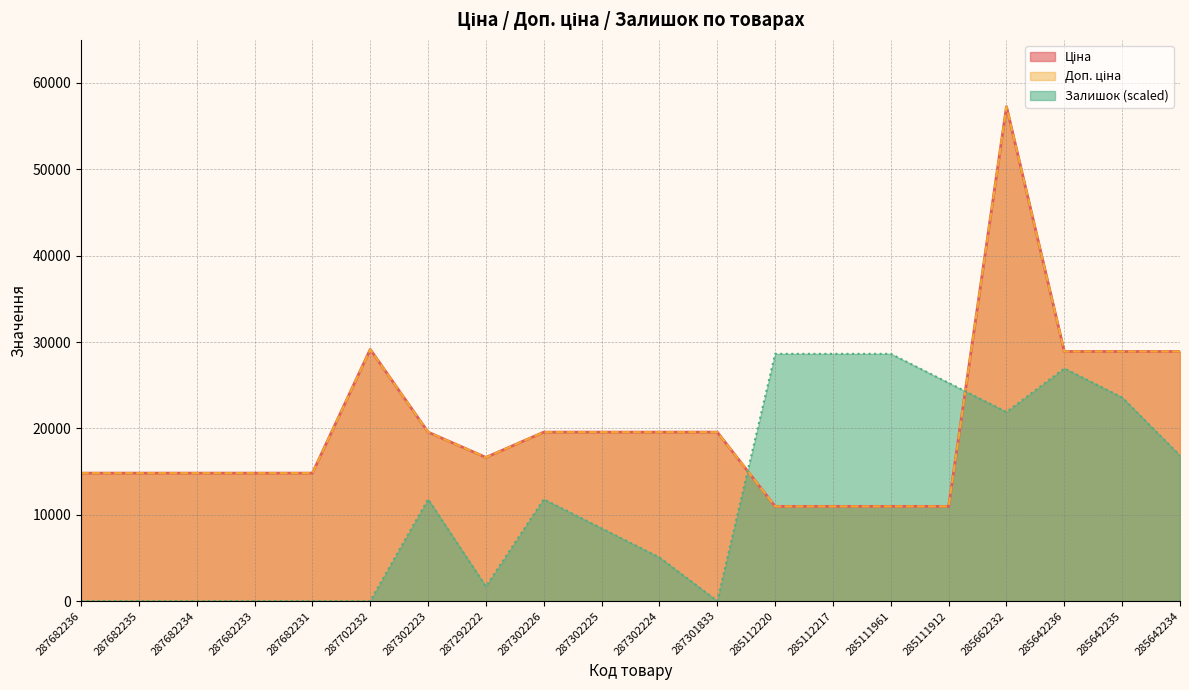

List the labels in order of Залишок value, largest first.

285112220, 285112217, 285111961, 285642236, 285111912, 285642235, 285662232, 285642234, 287302223, 287302226, 287302225, 287302224, 287292222, 287682236, 287682235, 287682234, 287682233, 287682231, 287702232, 287301833